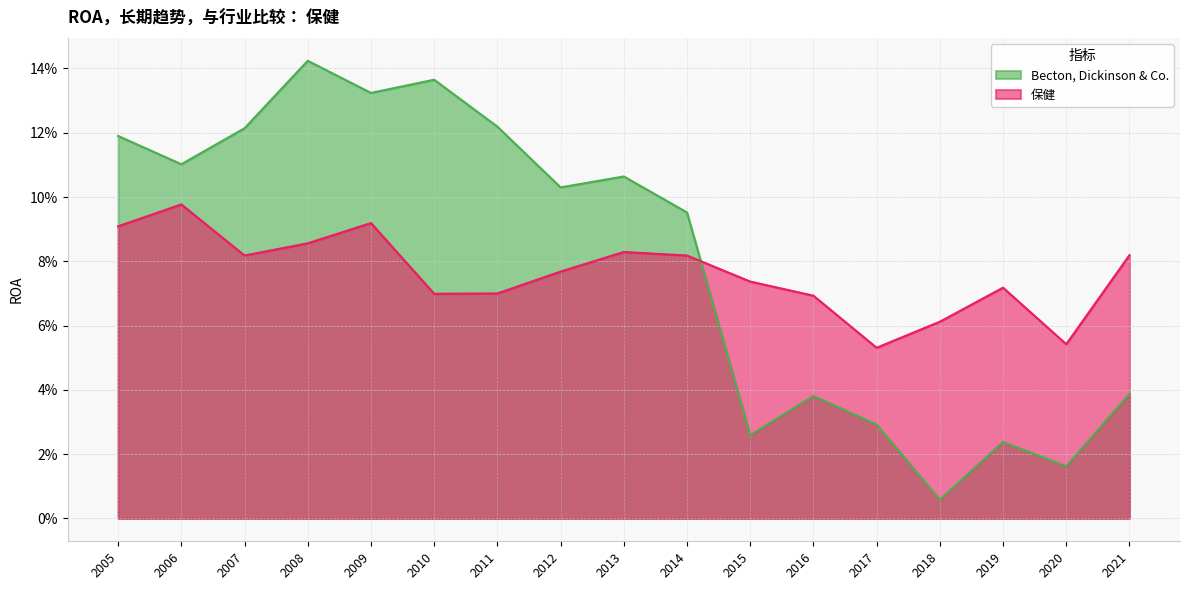

How many times do 保健 and Becton, Dickinson & Co. cross each other?

1